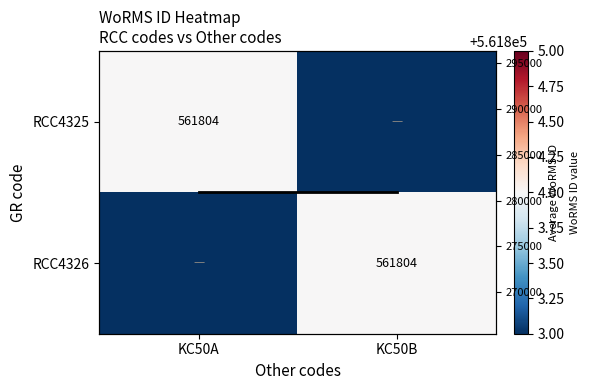

What is the maximum value shown in the chart?

561804